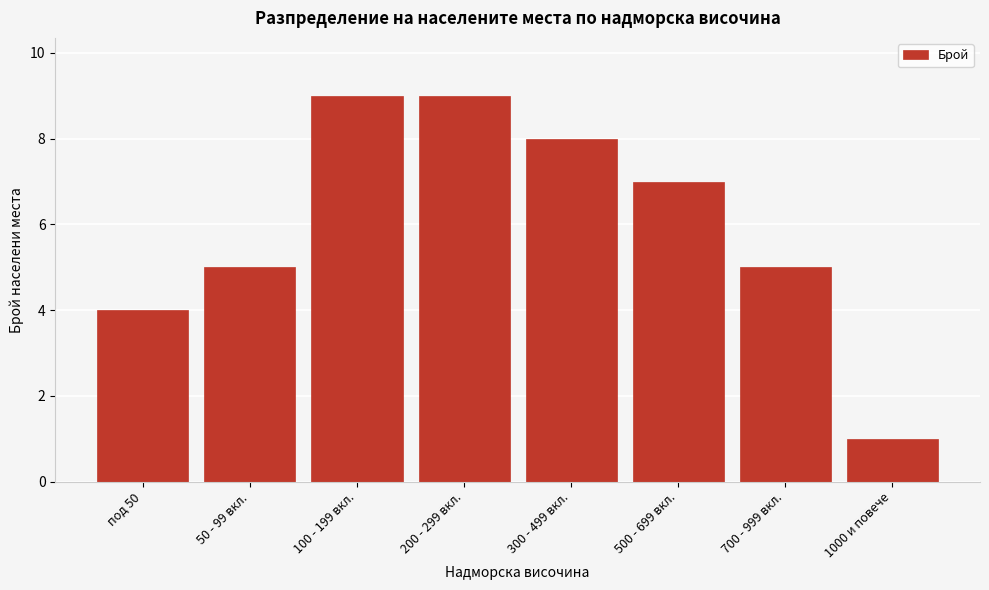

Reading left to right, list all the values displayed in this chart.

под 50=4	50 - 99 вкл.=5	100 - 199 вкл.=9	200 - 299 вкл.=9	300 - 499 вкл.=8	500 - 699 вкл.=7	700 - 999 вкл.=5	1000 и повече=1